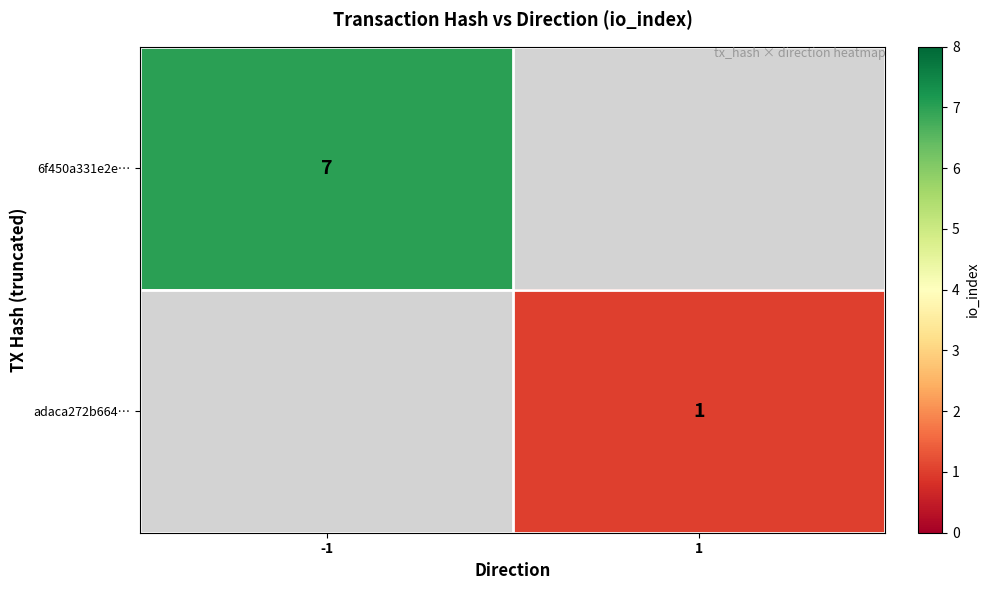

Which has a higher value, 1 or -1?

-1